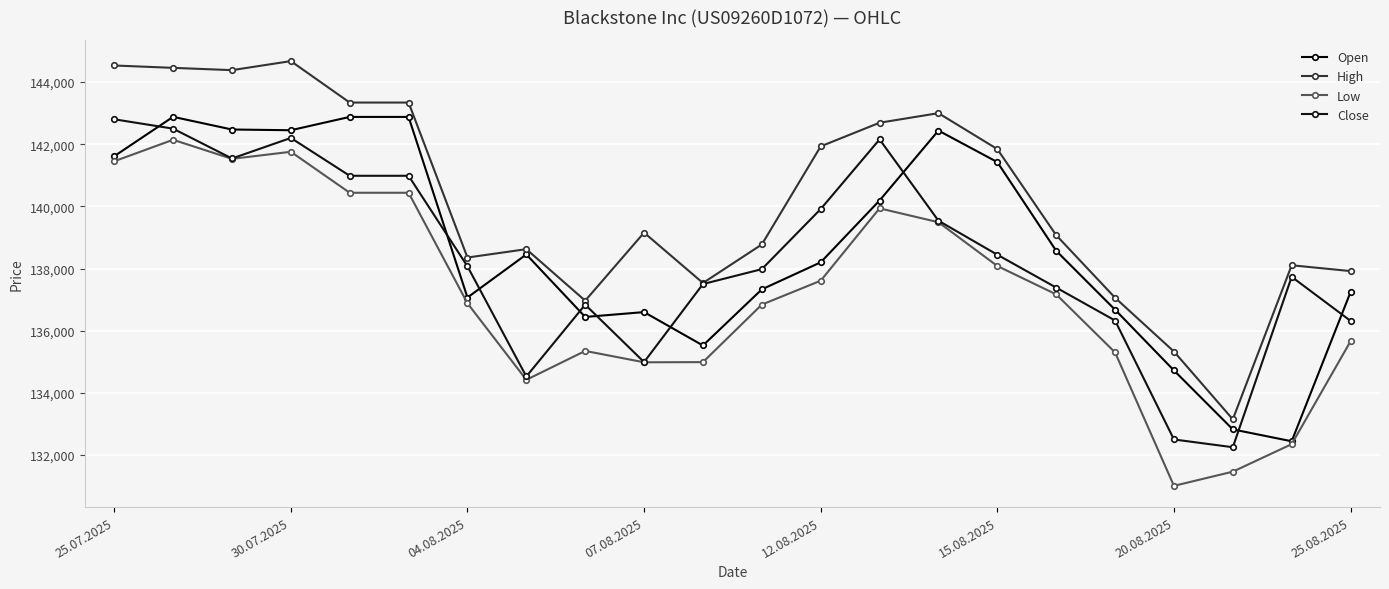

How many data points in Close are less than 138071?

11